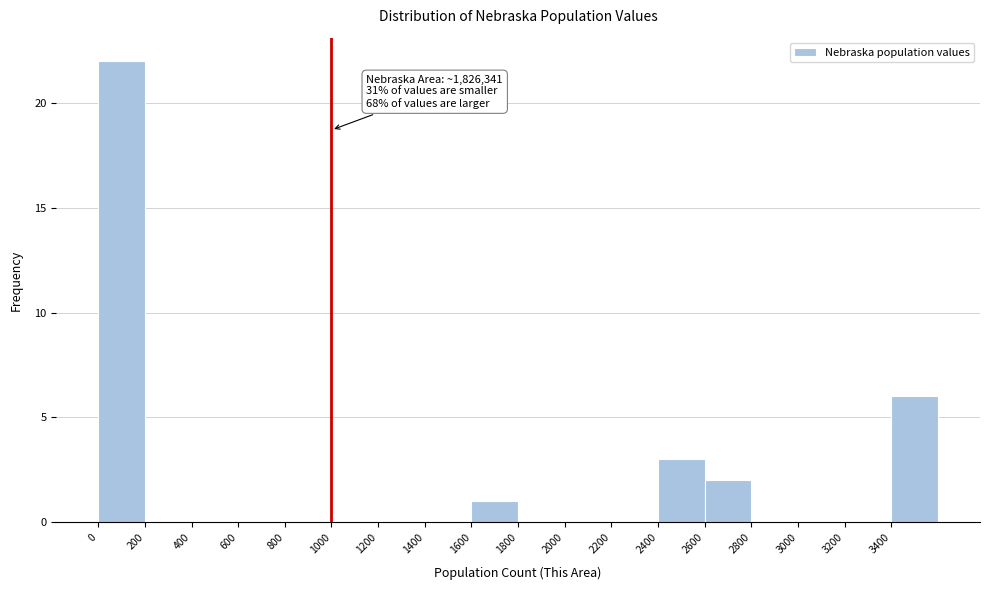

Which range on the x-axis has the tallest bar?

0 to 200